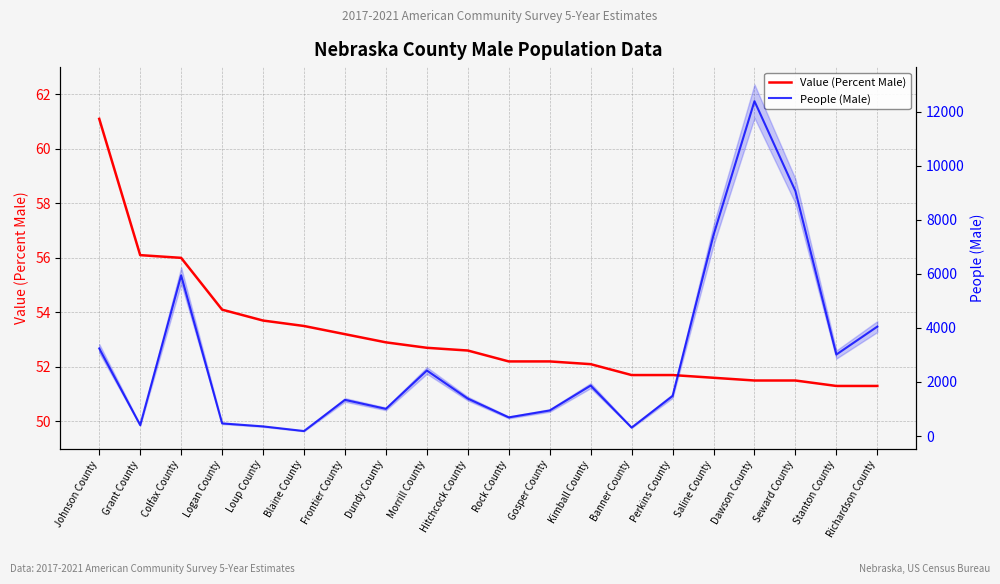

How many values in the Value (Percent Male) series exceed 52?

13